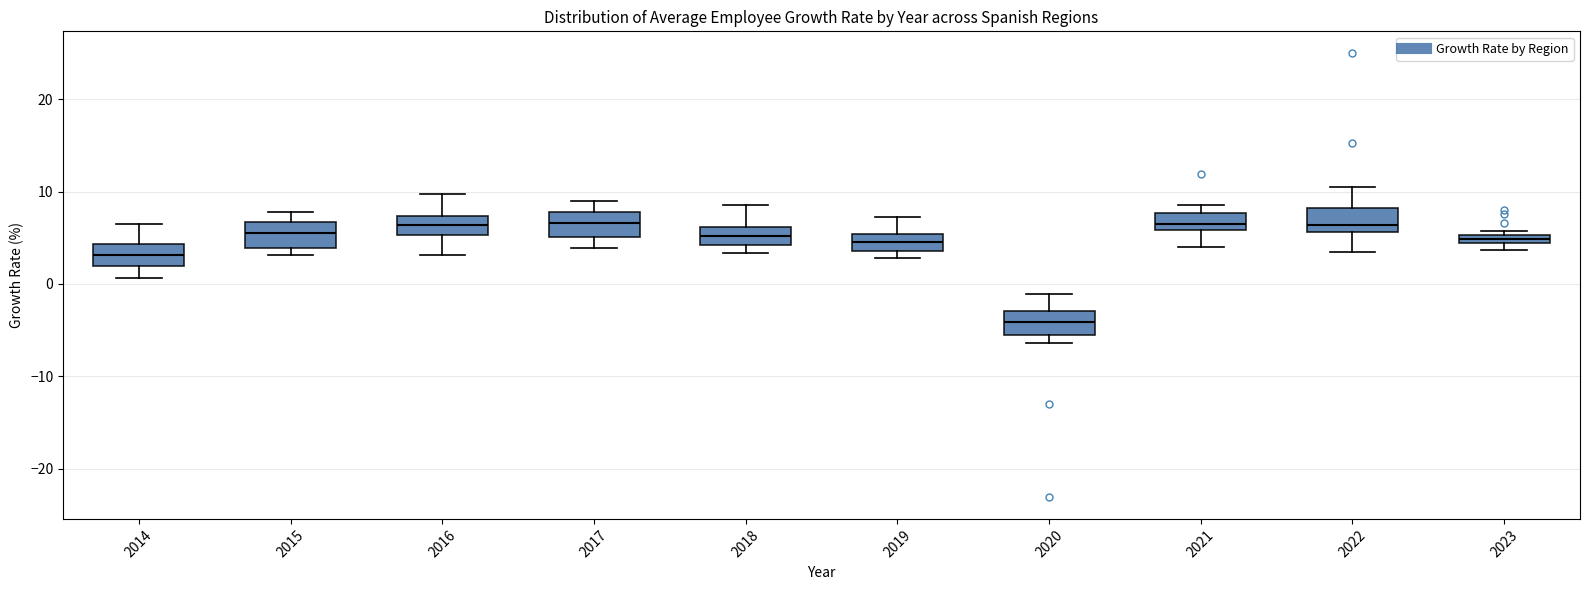

Where is the upper edge of the box at x = 2019 on the y-axis? The values are not printed on the chart, so give them approximately, as read against the axis.

5